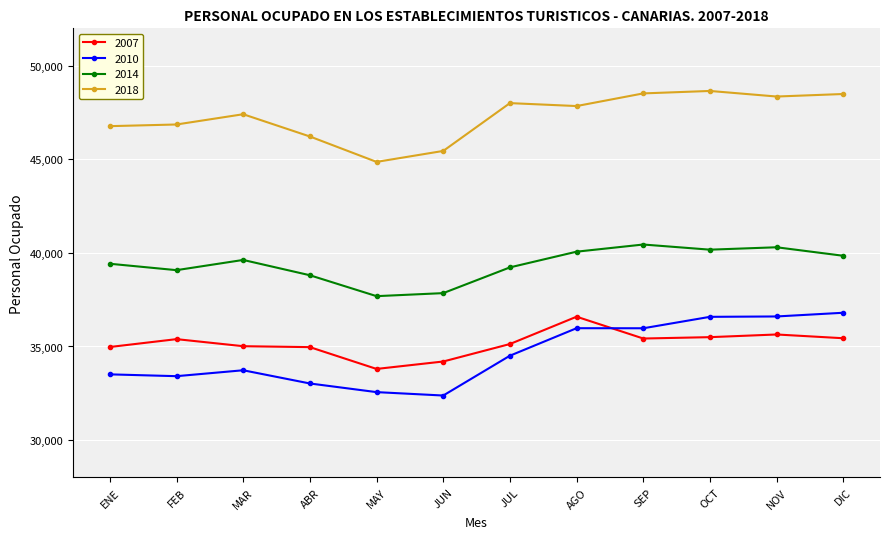

Which series changed the most between ENE and JUL?

2018